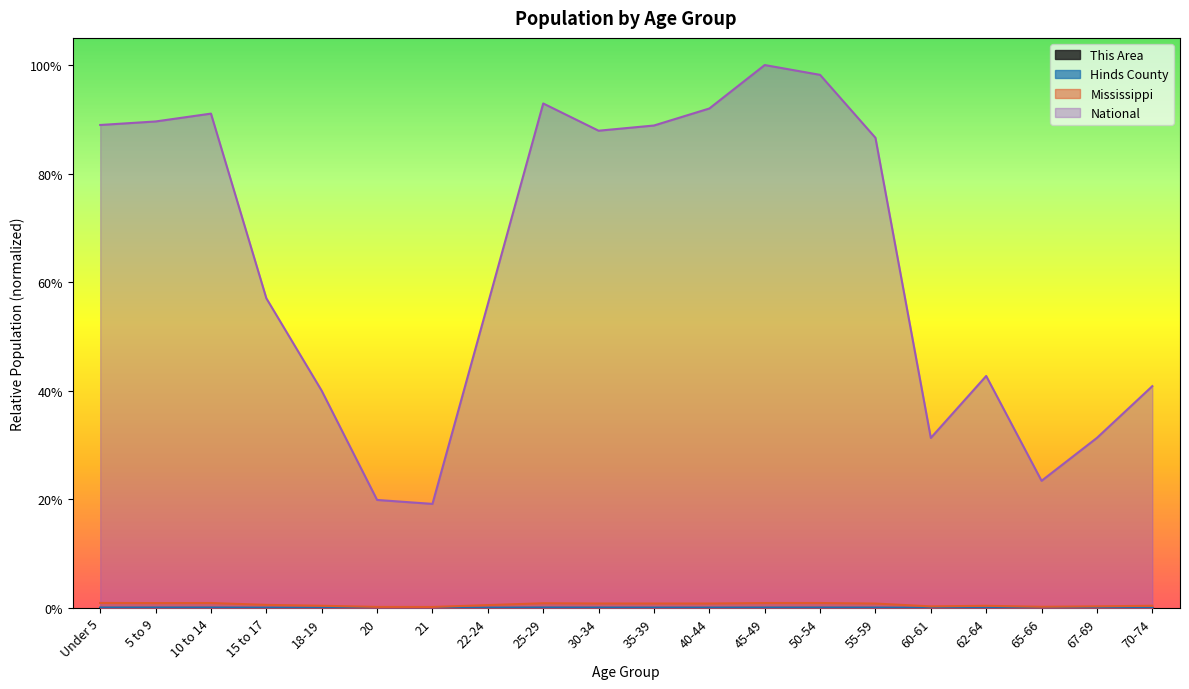

True or false: Mississippi and National intersect in this chart.

False